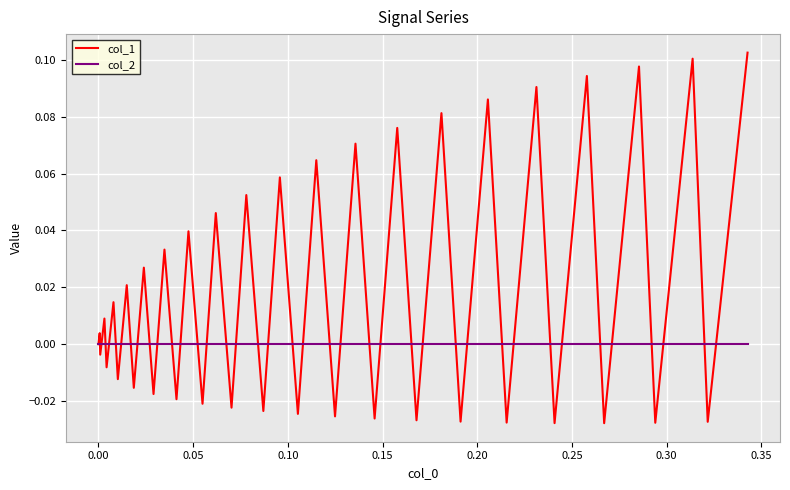

Which series has the widest spread of values?

col_1